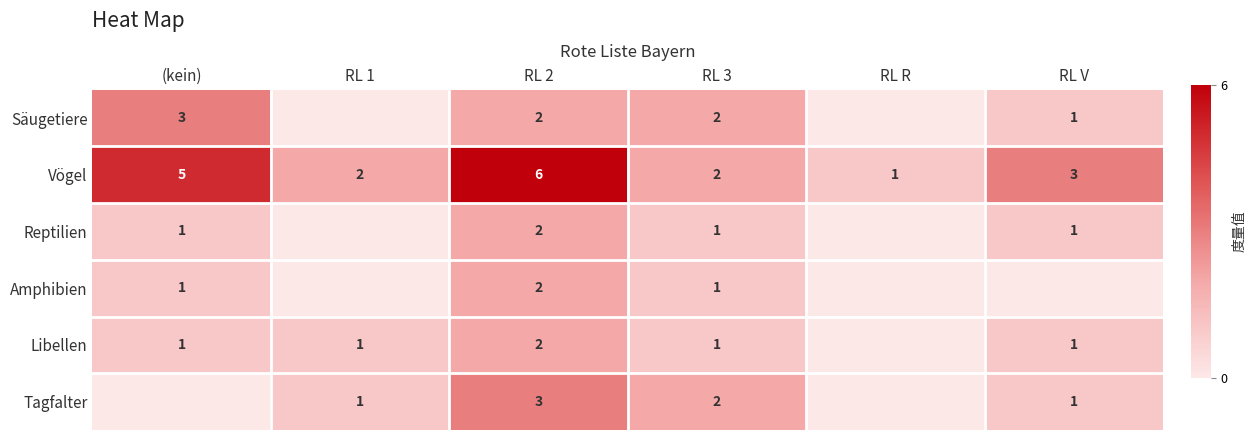

Which category has the lowest value across all series?

RL 1